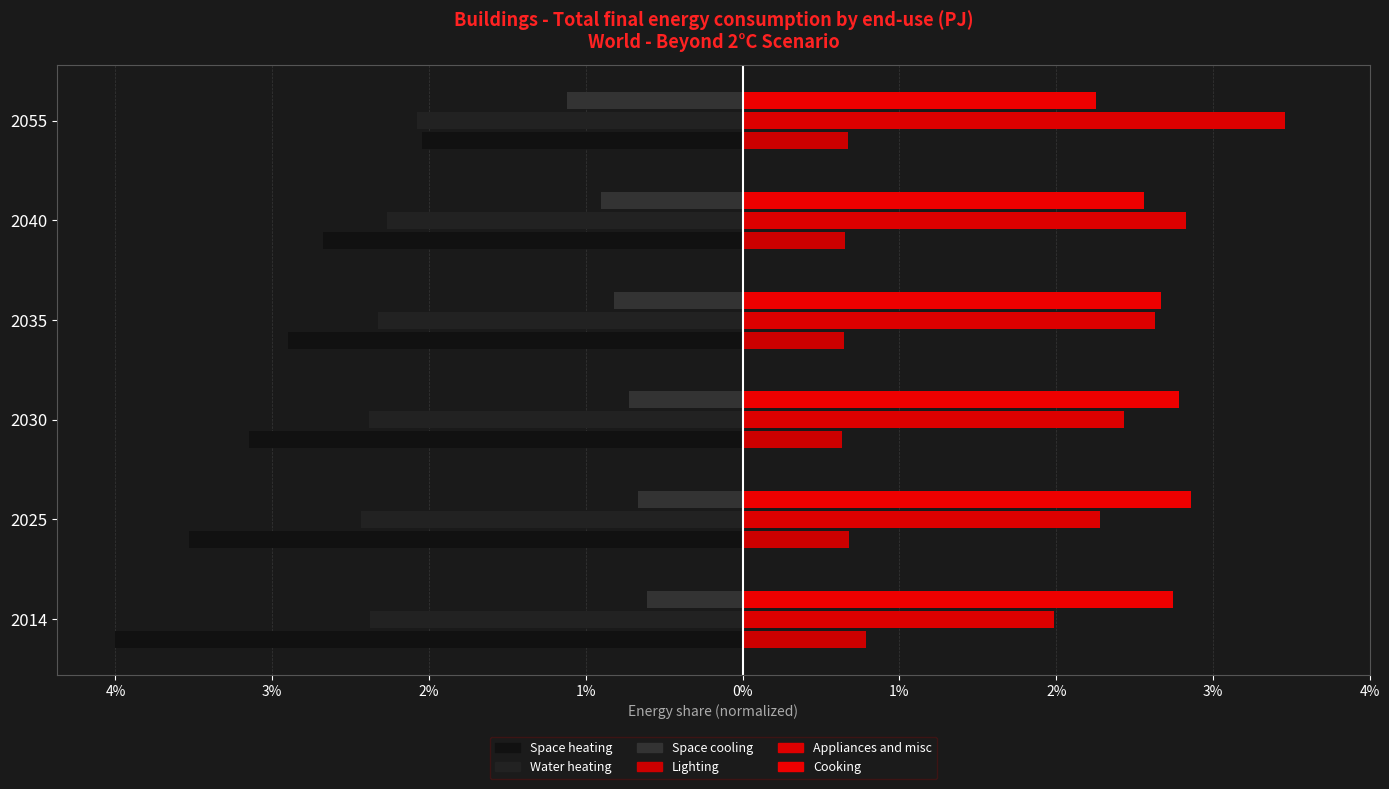

List the series in order of their peak value, highest first.

Appliances and misc, Cooking, Lighting, Space cooling, Space heating, Water heating